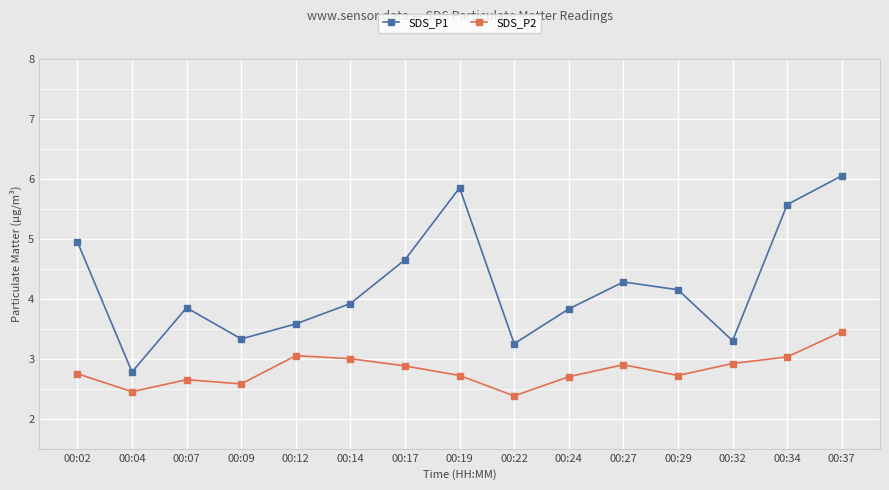

At 00:02, list the series in order from smallest to largest.

SDS_P2, SDS_P1